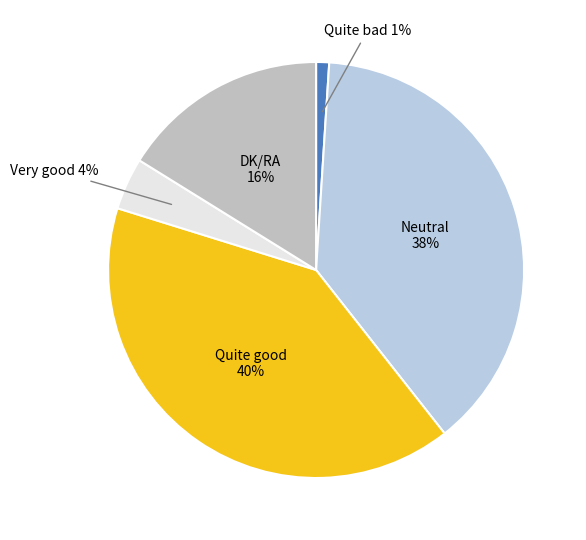

Count the number of slices in the pie.

5